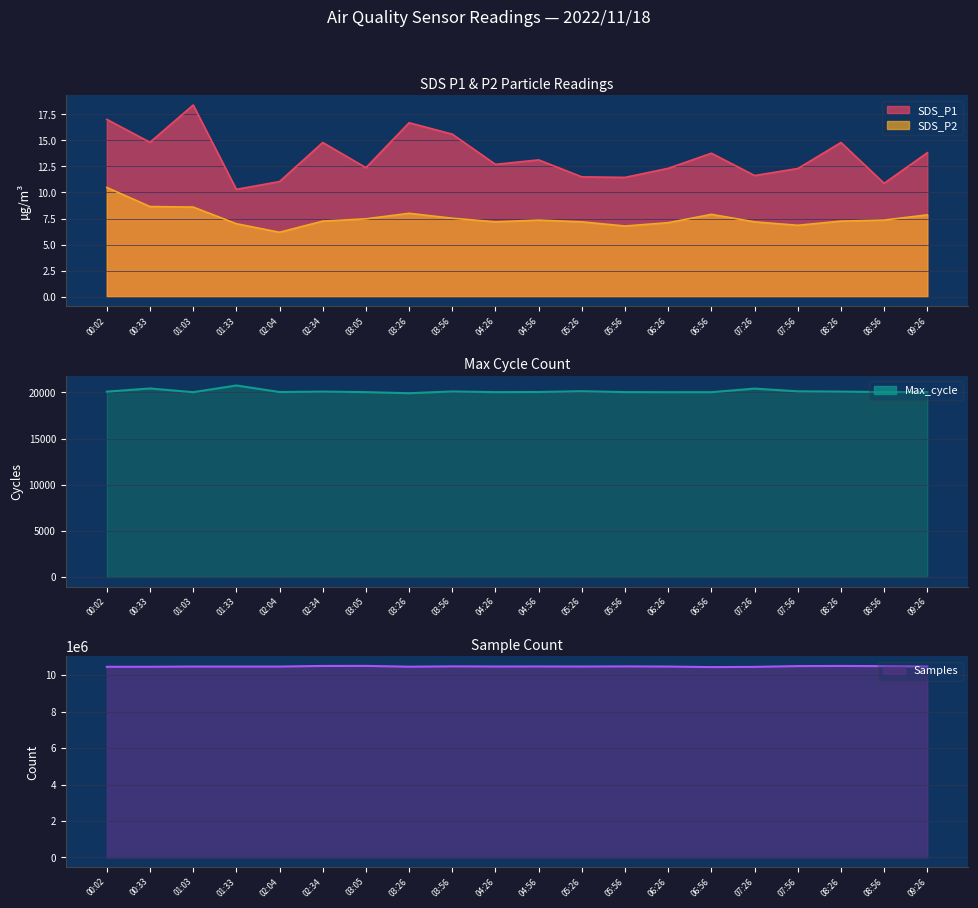

At which category does the chart reach its minimum across all series?

03:26